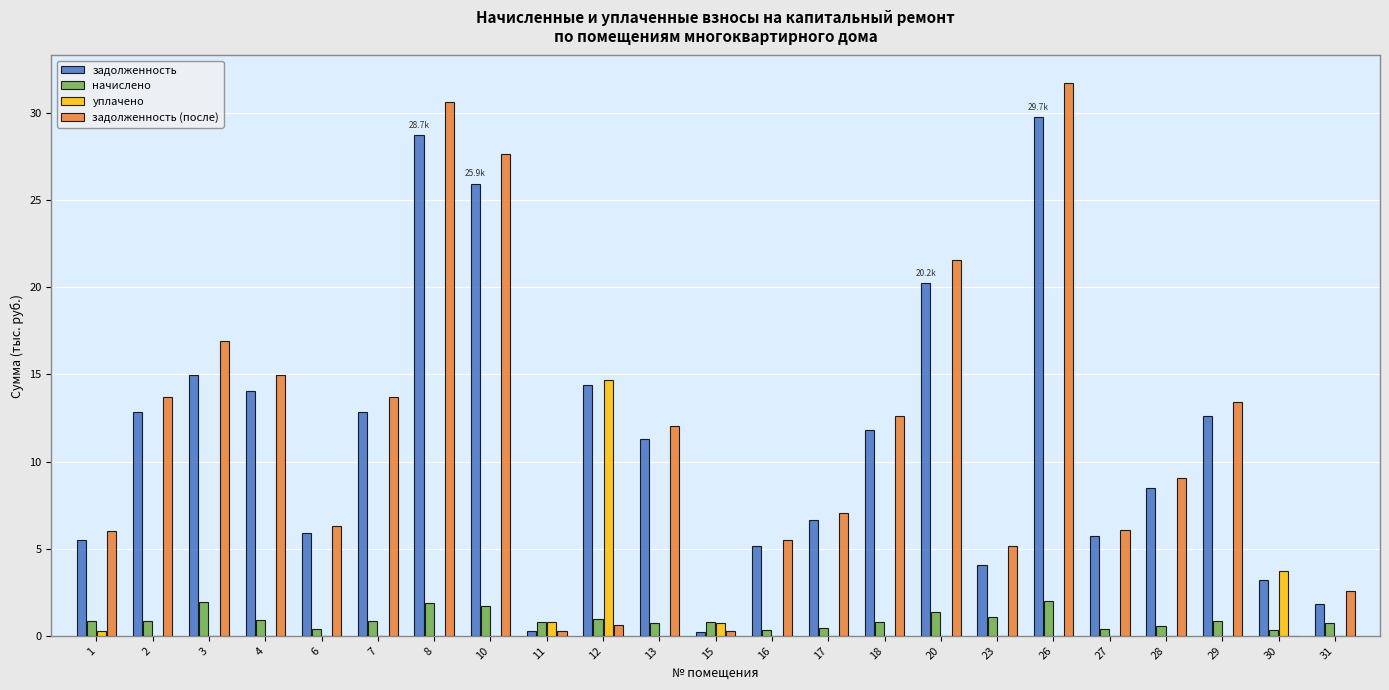

The задолженность (после) series shows 9.0 at 28. True or false?

True